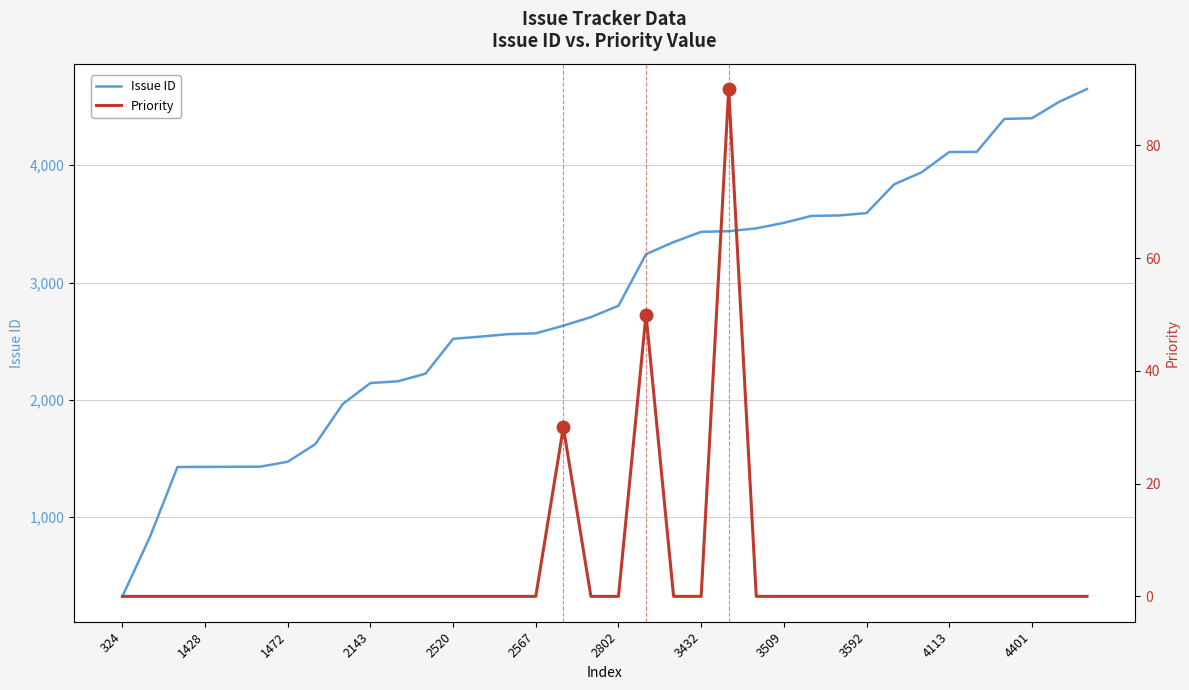

At how many categories does at least one series exceed 809?

35